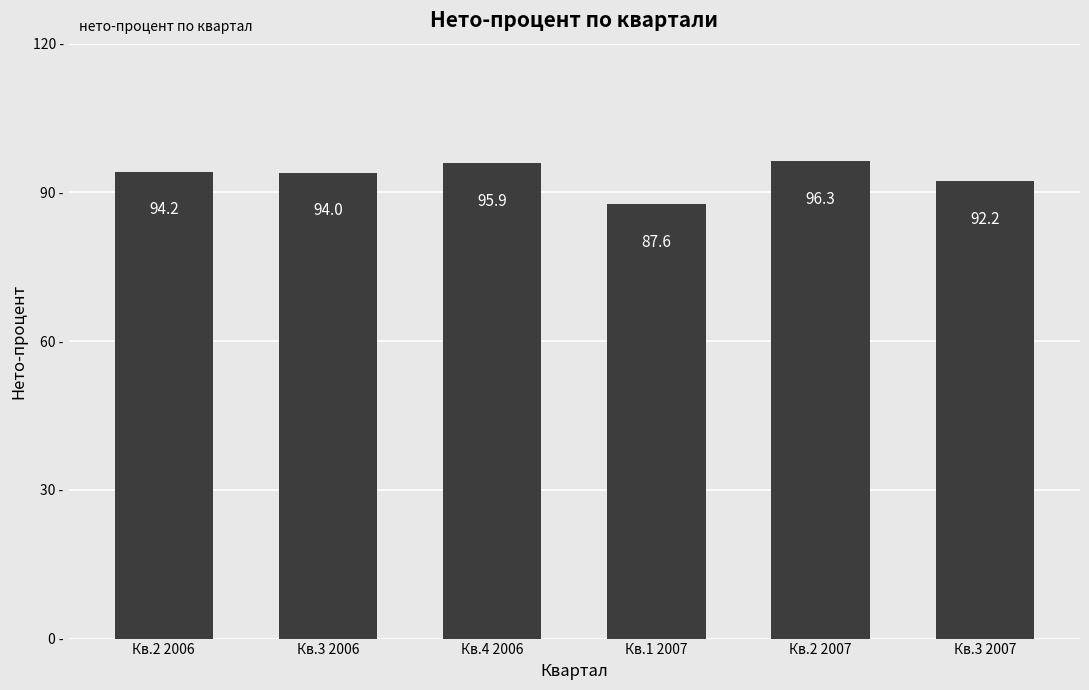

List the labels in order of value, largest first.

Кв.2 2007, Кв.4 2006, Кв.2 2006, Кв.3 2006, Кв.3 2007, Кв.1 2007